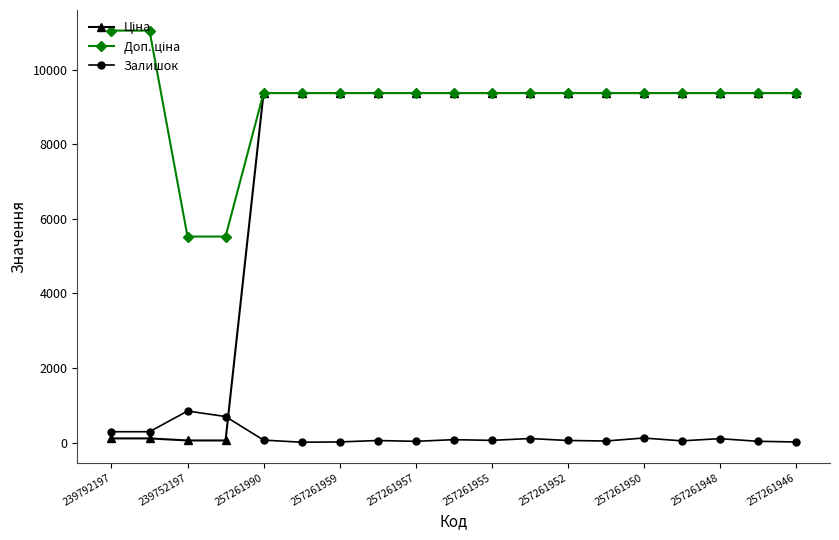

What is the greatest value displayed?

11055.0